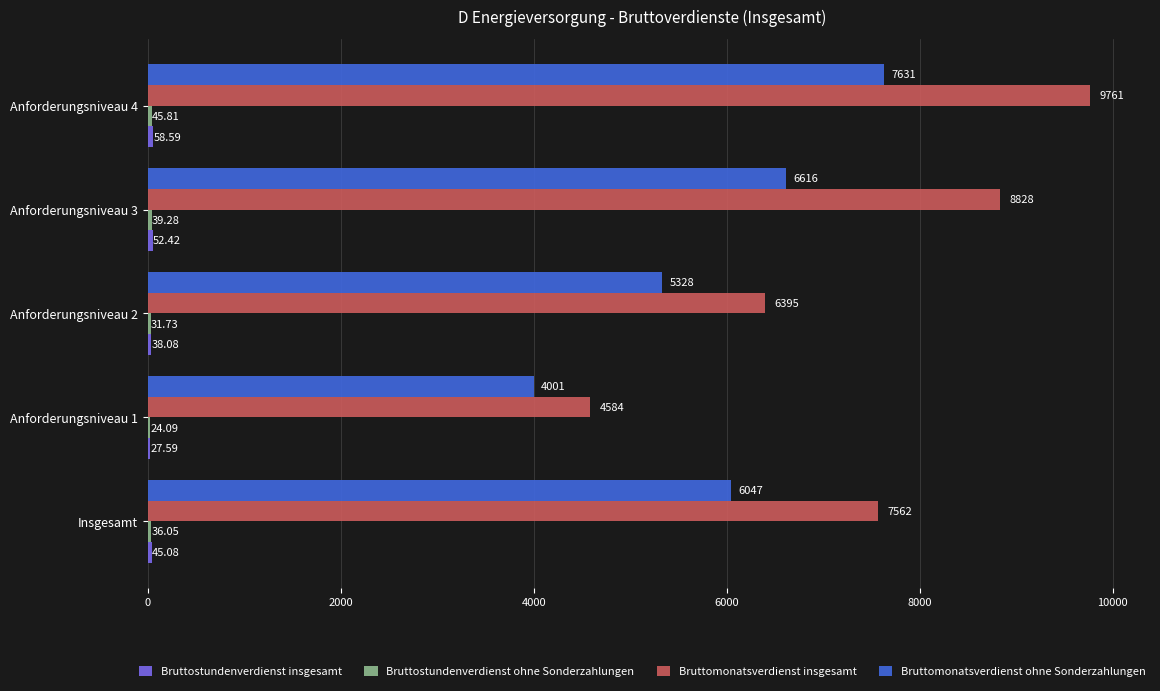

What is the sum of the Bruttomonatsverdienst ohne Sonderzahlungen values at Anforderungsniveau 2 and Anforderungsniveau 4?

12959.0